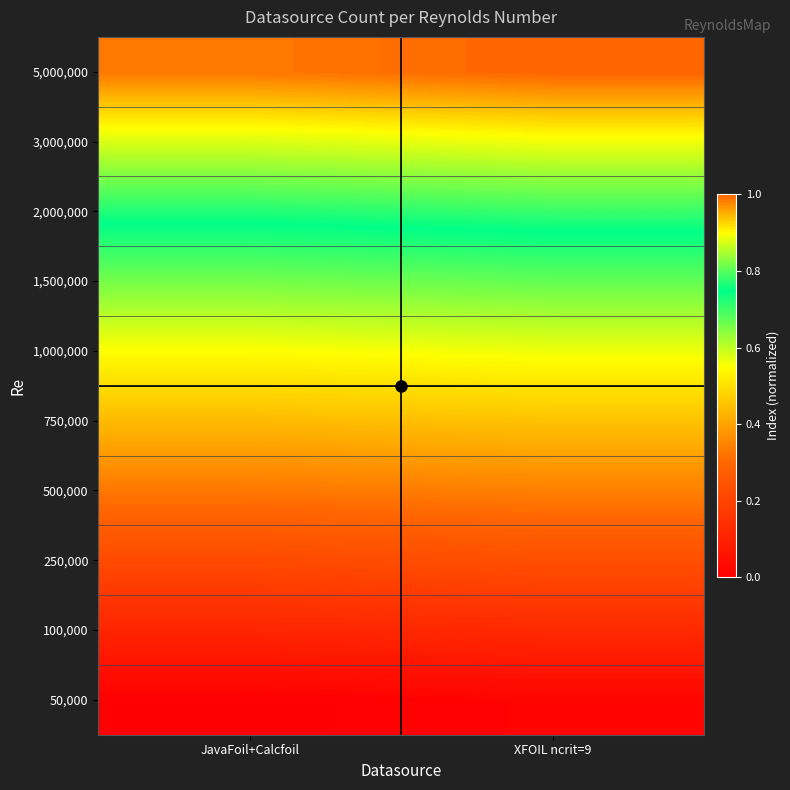

Reading right to left, extract all data points from this chart.

50,000: XFOIL ncrit=9=0.0	JavaFoil+Calcfoil=0.0
100,000: XFOIL ncrit=9=0.1	JavaFoil+Calcfoil=0.1
250,000: XFOIL ncrit=9=0.2	JavaFoil+Calcfoil=0.2
500,000: XFOIL ncrit=9=0.3	JavaFoil+Calcfoil=0.3
750,000: XFOIL ncrit=9=0.5	JavaFoil+Calcfoil=0.4
1,000,000: XFOIL ncrit=9=0.6	JavaFoil+Calcfoil=0.5
1,500,000: XFOIL ncrit=9=0.7	JavaFoil+Calcfoil=0.7
2,000,000: XFOIL ncrit=9=0.8	JavaFoil+Calcfoil=0.8
3,000,000: XFOIL ncrit=9=0.9	JavaFoil+Calcfoil=0.9
5,000,000: XFOIL ncrit=9=1.0	JavaFoil+Calcfoil=1.0